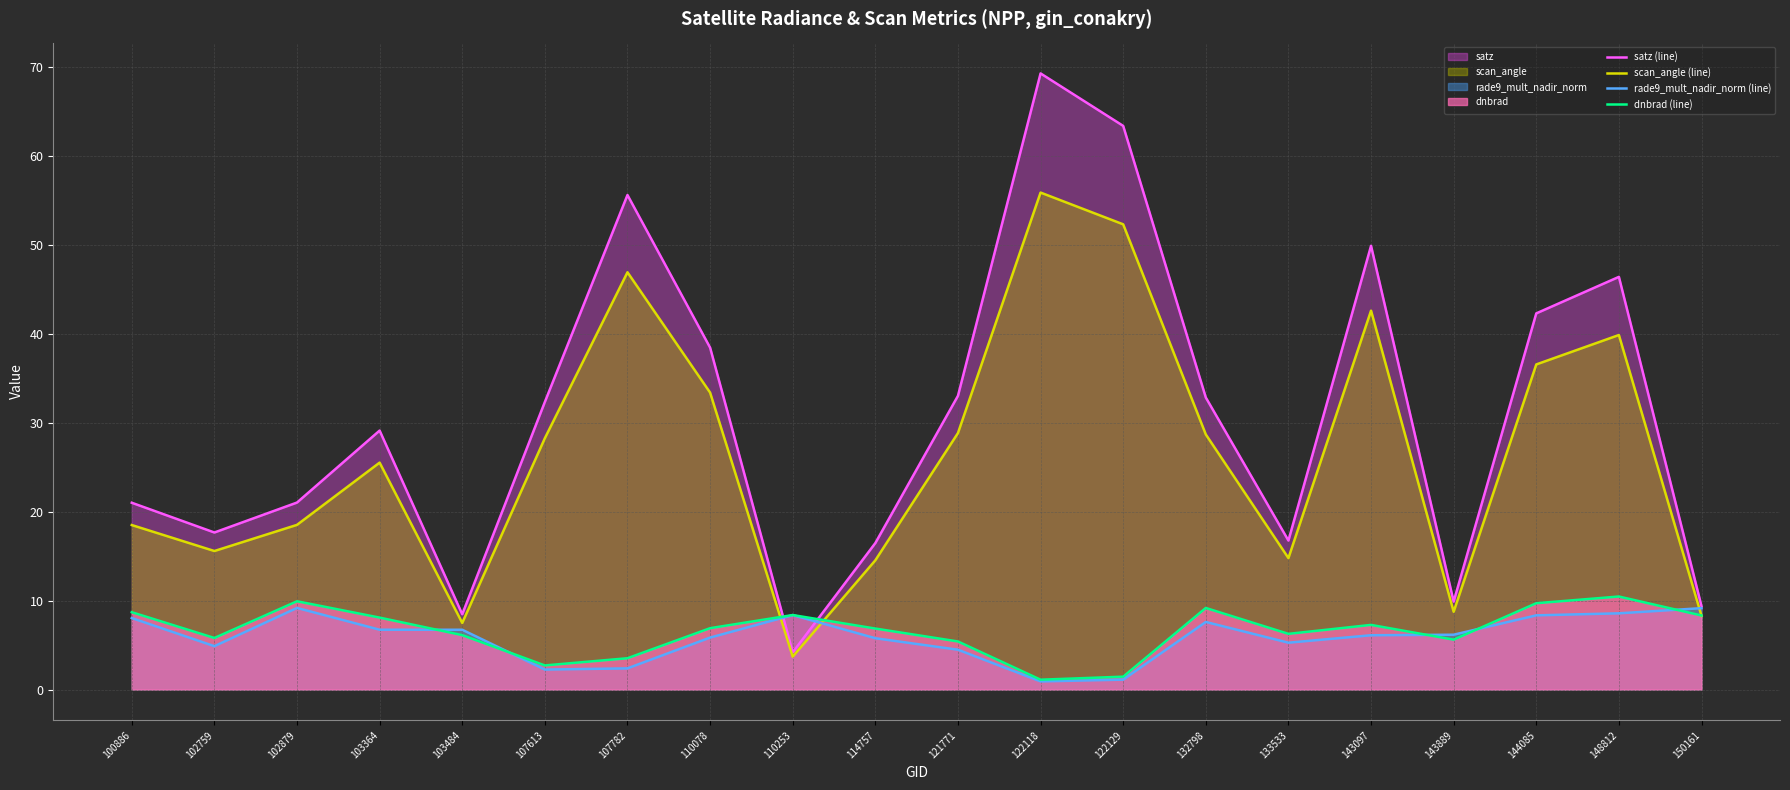

True or false: scan_angle (line) and satz (line) intersect in this chart.

False